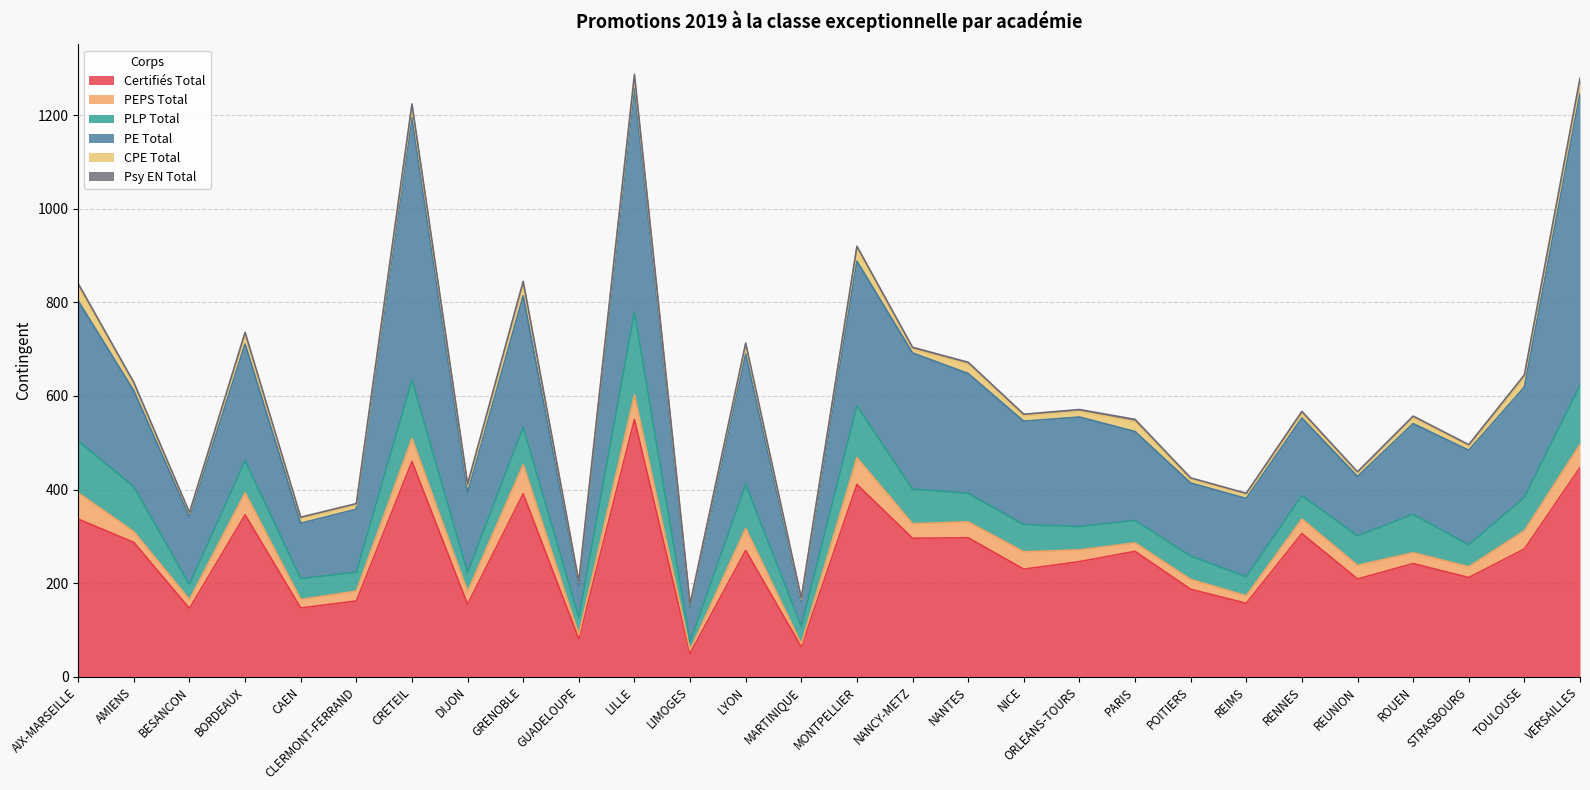

What is the minimum value for Certifiés Total?

50